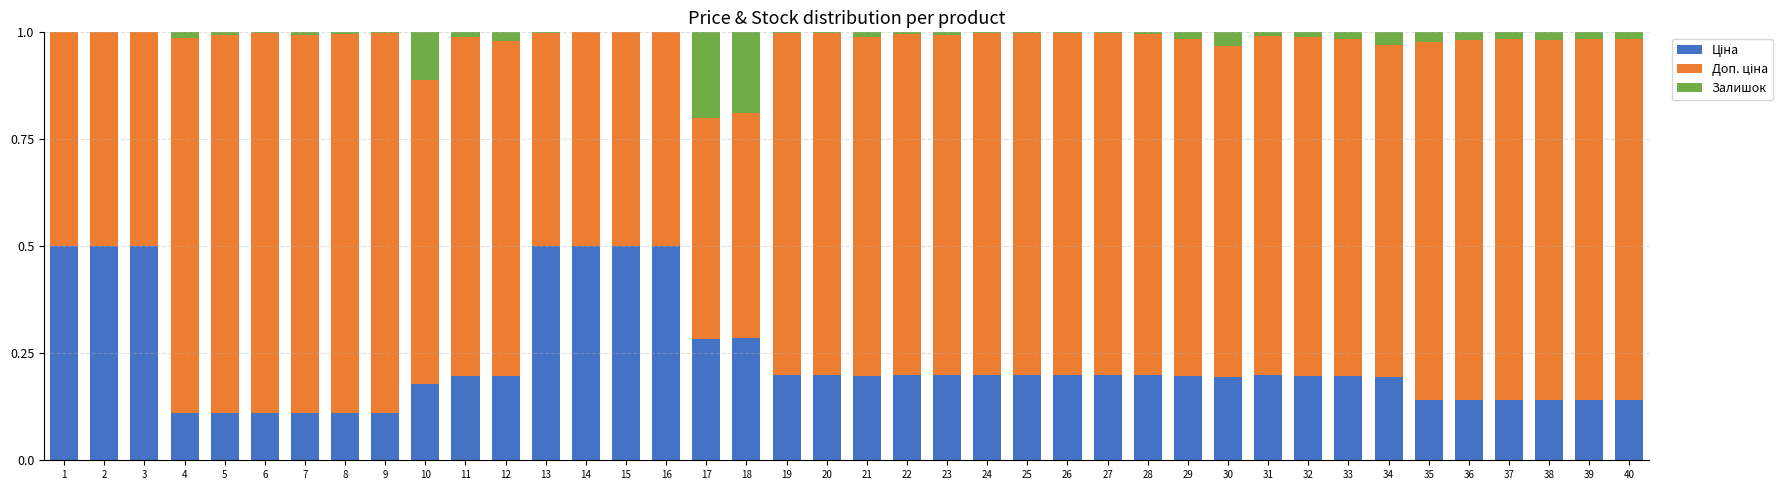

Are the bars horizontal?

No